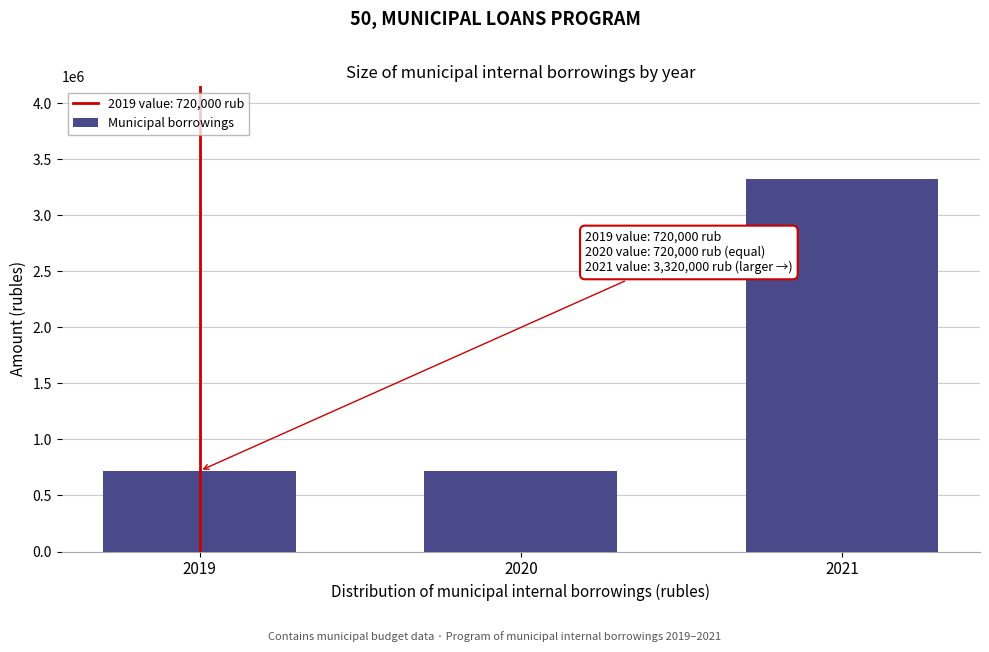

Reading left to right, what are all the values shown in this chart?

720000	720000	3320000